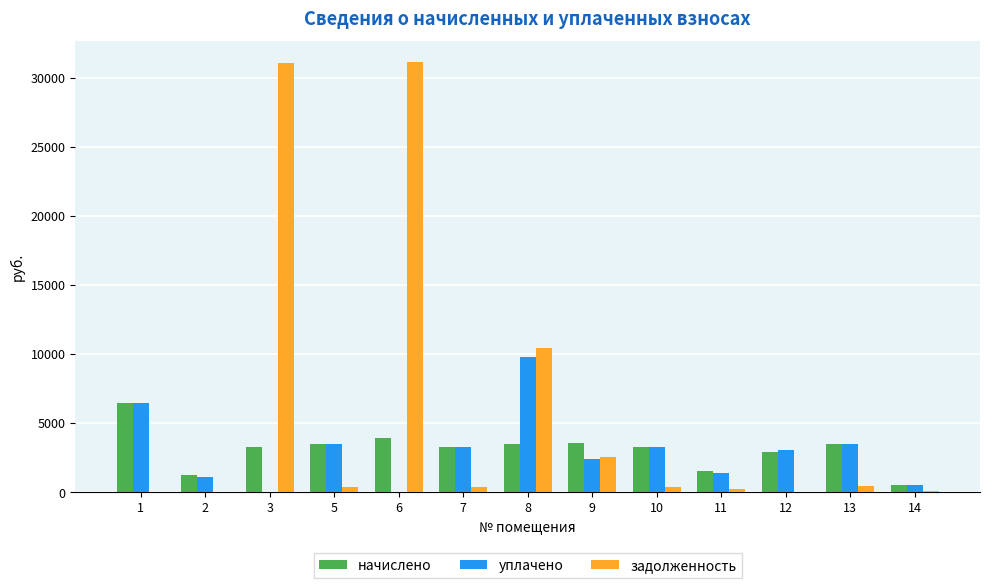

Which series changed the most between 6 and 11?

задолженность